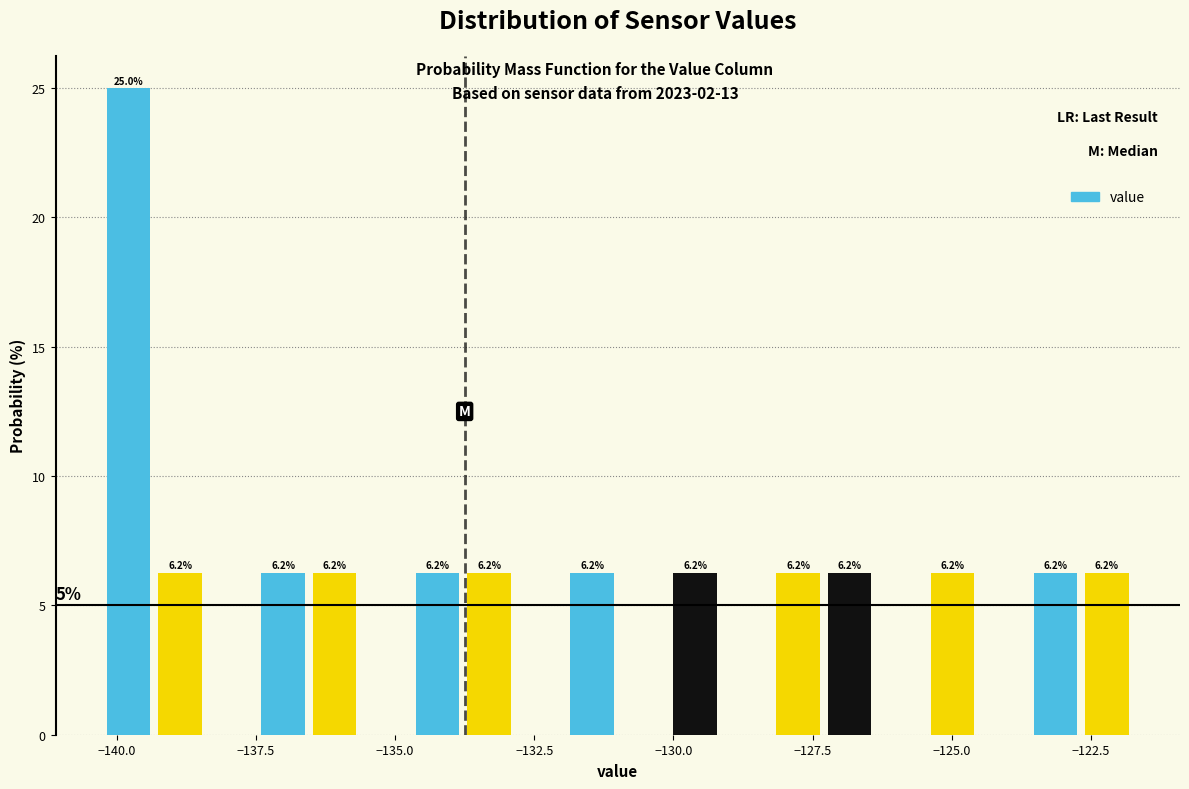

Around what value on the x-axis is the tallest bar? Give the approximate position of its centre, as read against the axis.

-140.0